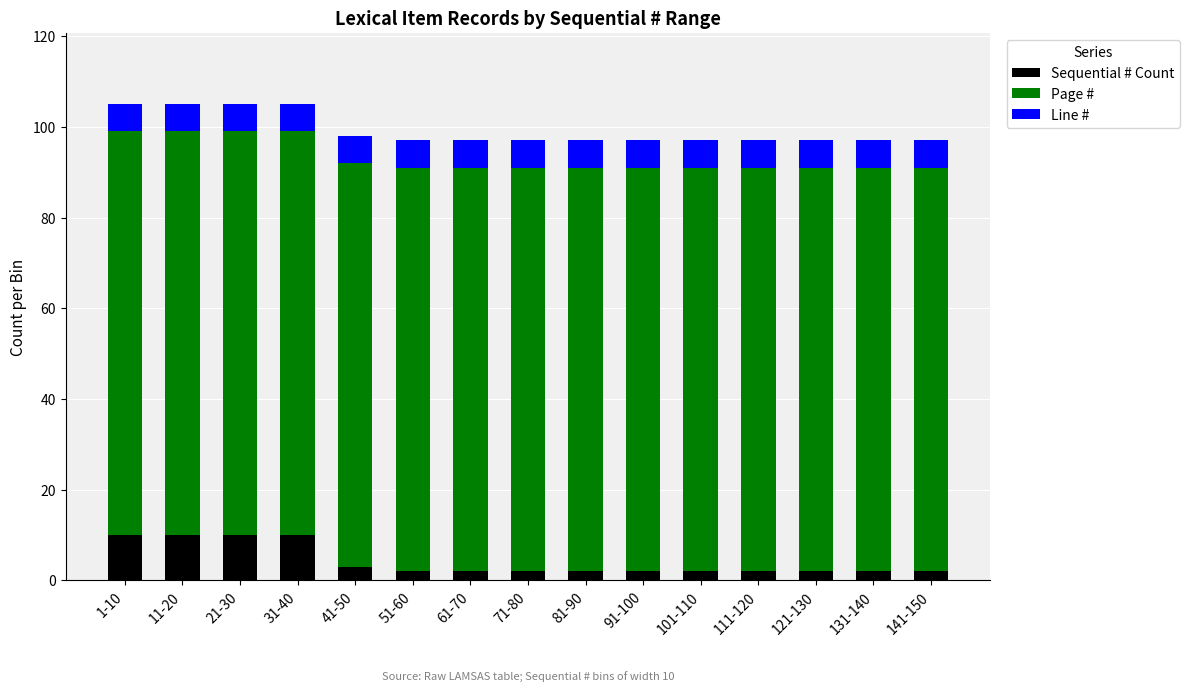

True or false: Sequential # Count has a value of 2 at 131-140.

True